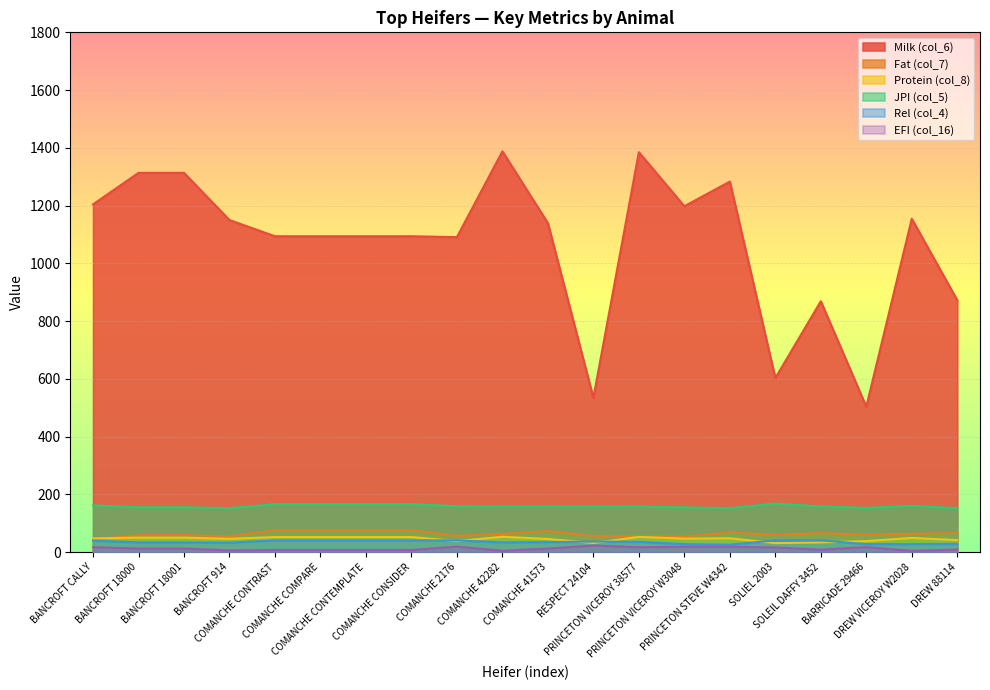

List the labels in order of Milk (col_6) value, smallest first.

BARRICADE 29466, RESPECT 24104, SOLIEL 2003, SOLEIL DAFFY 3452, DREW 88114, COMANCHE 2176, COMANCHE CONTRAST, COMANCHE COMPARE, COMANCHE CONTEMPLATE, COMANCHE CONSIDER, COMANCHE 41573, BANCROFT 914, DREW VICEROY W2028, PRINCETON VICEROY W3048, BANCROFT CALLY, PRINCETON STEVE W4342, BANCROFT 18000, BANCROFT 18001, PRINCETON VICEROY 38577, COMANCHE 42282